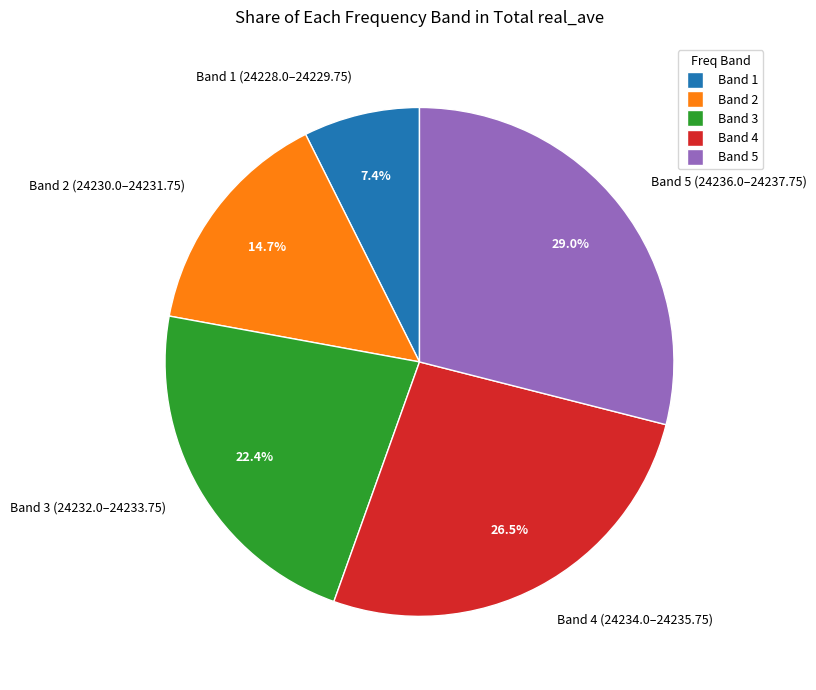

Combined, what portion of the pie is Band 5 (24236.0–24237.75) and Band 1 (24228.0–24229.75)?

36.4%